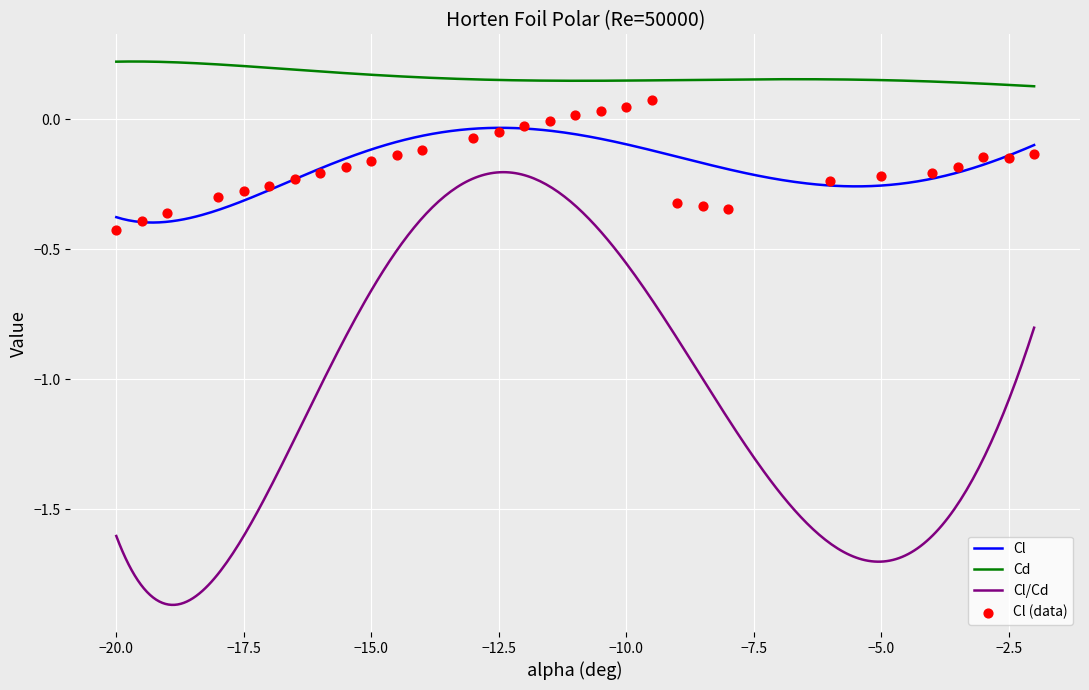

True or false: Cl and Cd cross at least once.

False